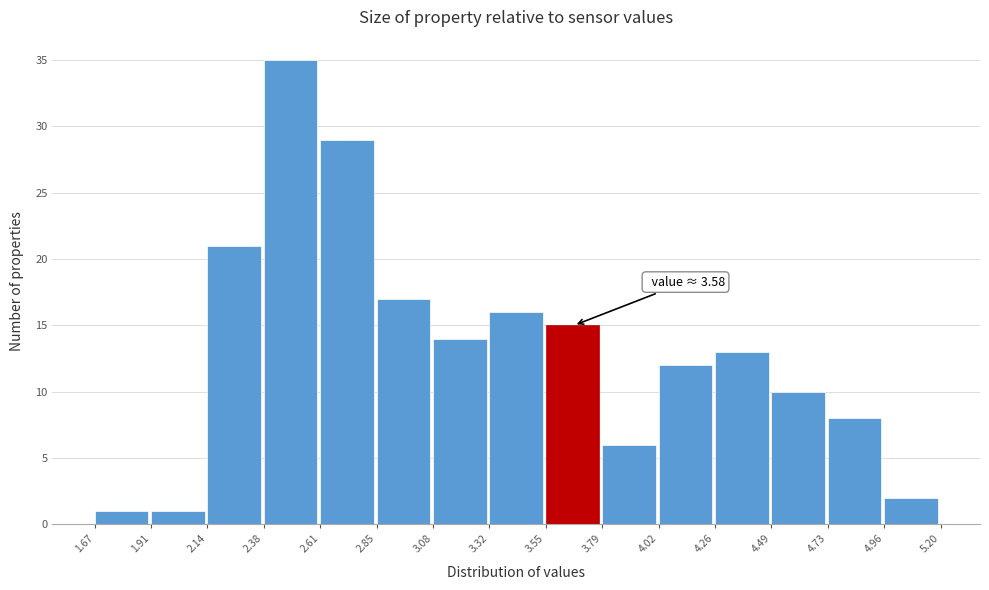

Which range on the x-axis has the tallest bar?

2.38 to 2.61